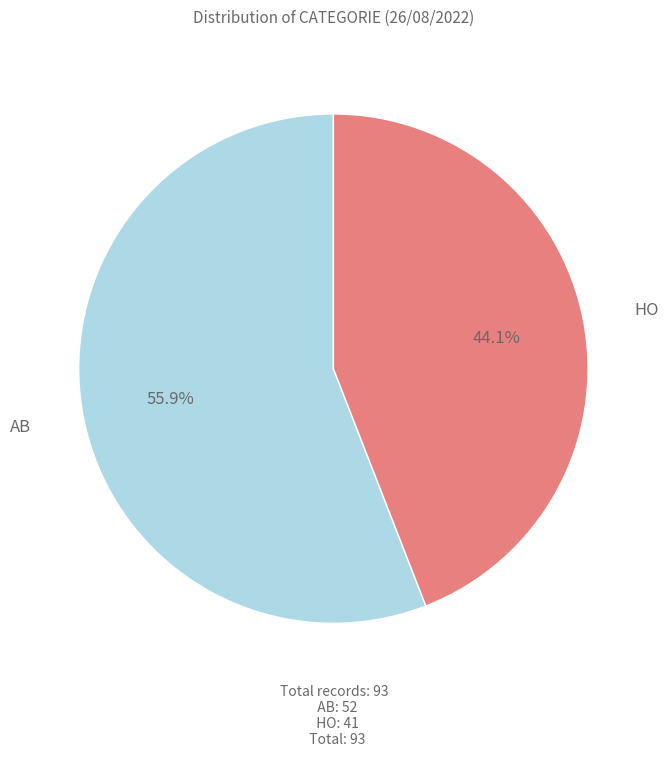

Is there any slice that represents more than half of the pie?

Yes